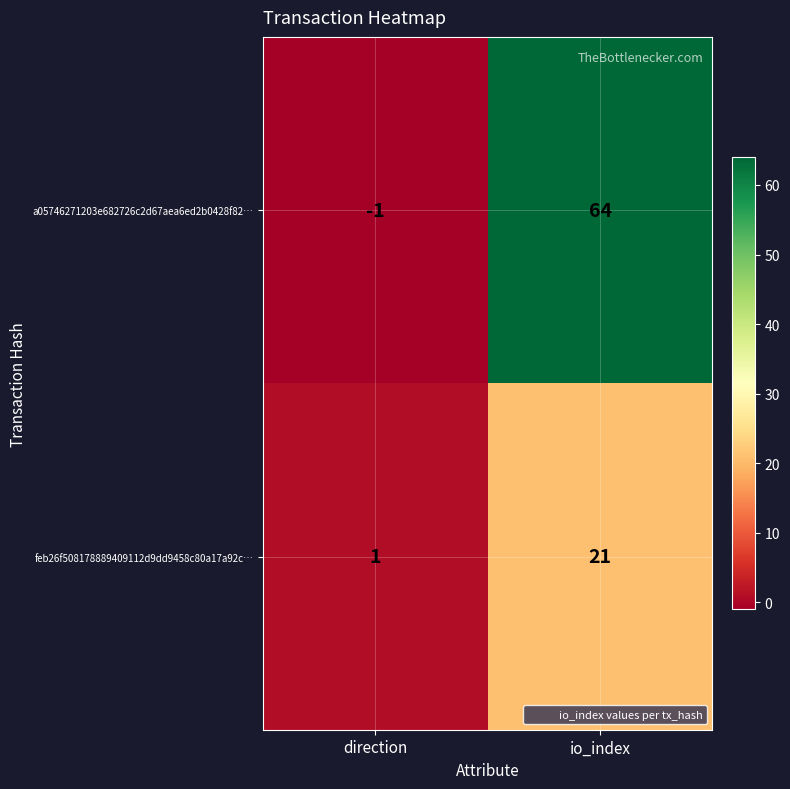

What is the difference between the maximum and minimum values in the feb26f508178889409112d9dd9458c80a17a92c… series?

20